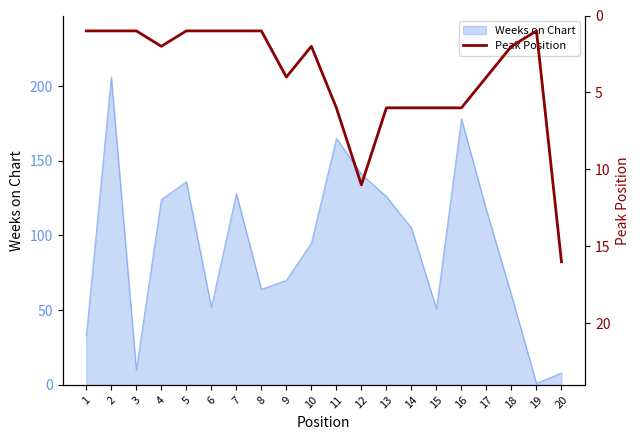

The value of Weeks on Chart at 8 is 26. True or false?

False